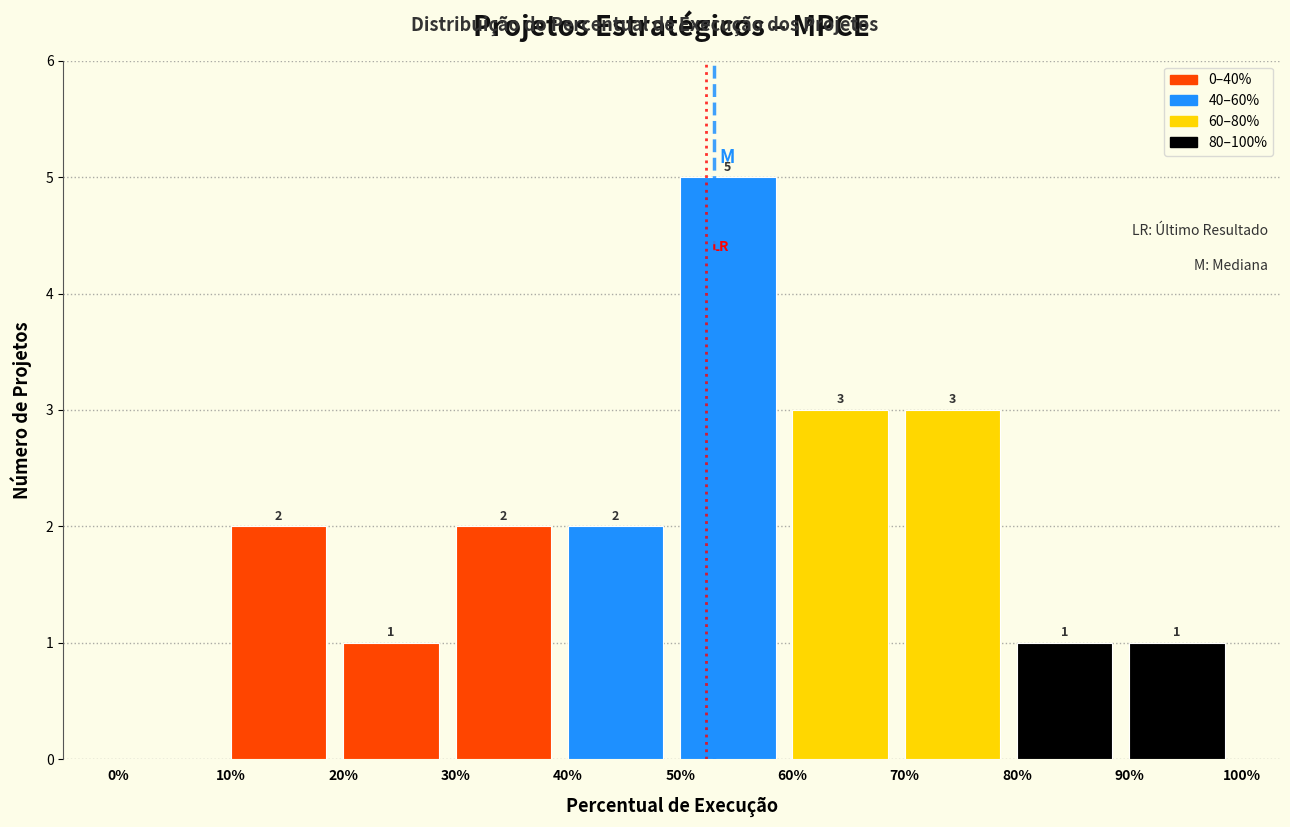

Over which range of the x-axis is the bar tallest?

50% to 60%